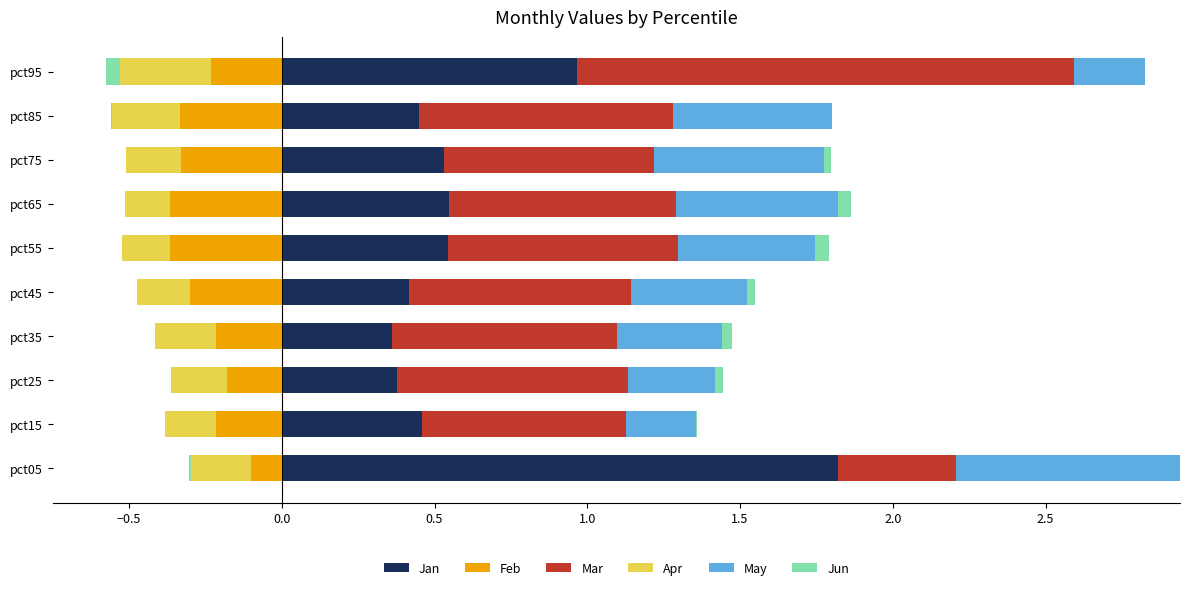

Which series has the largest range (max minus min)?

Jan